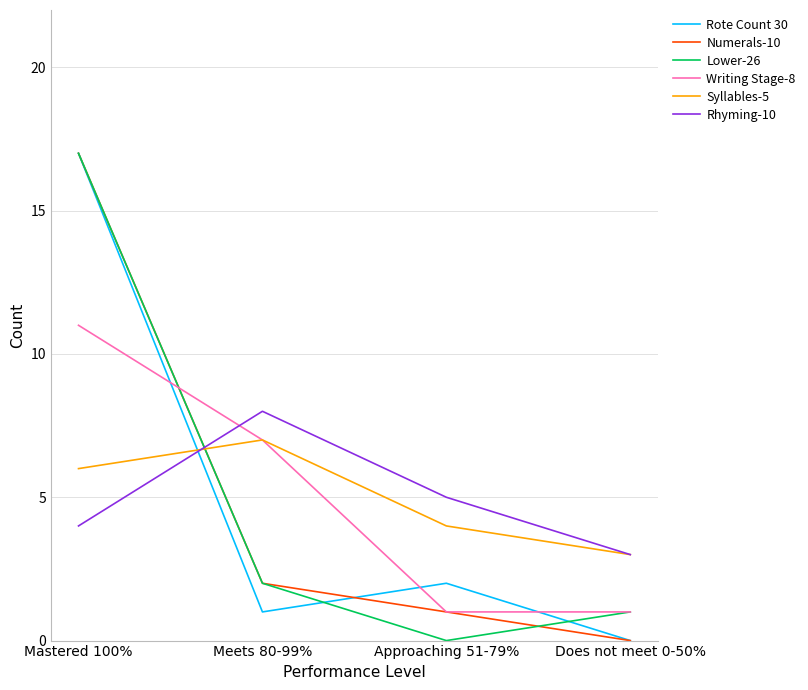

At which label does Lower-26 reach its peak?

Mastered 100%